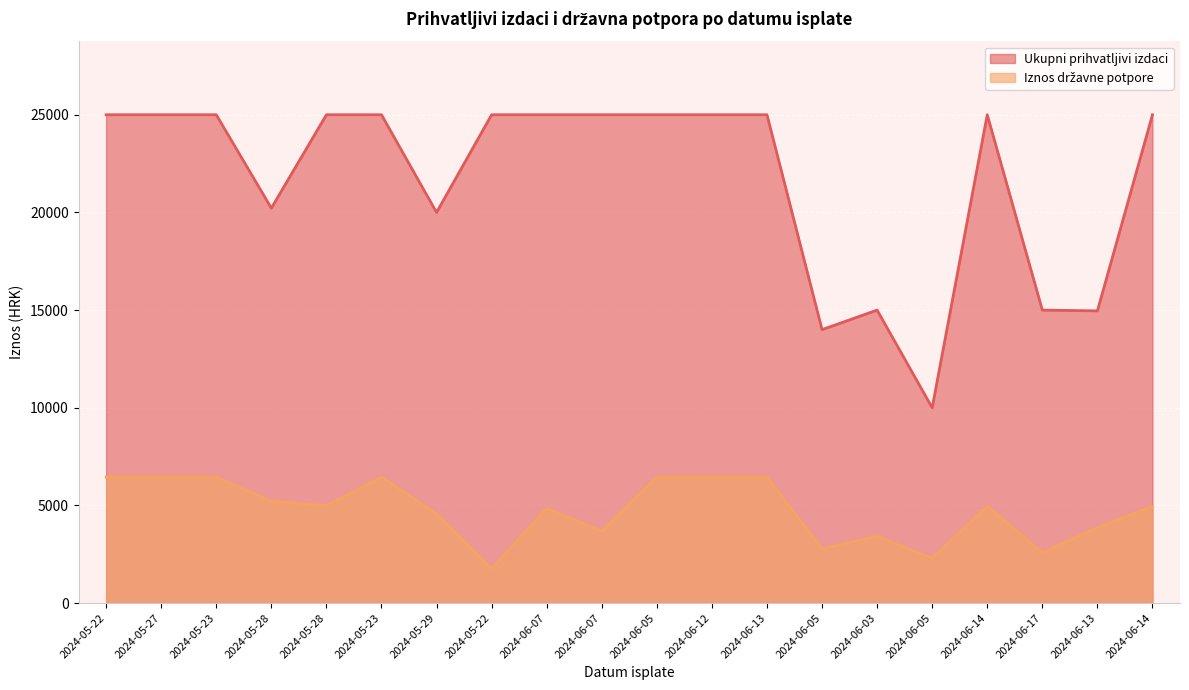

Read the Ukupni prihvatljivi izdaci value at 2024-05-22.

25000.0